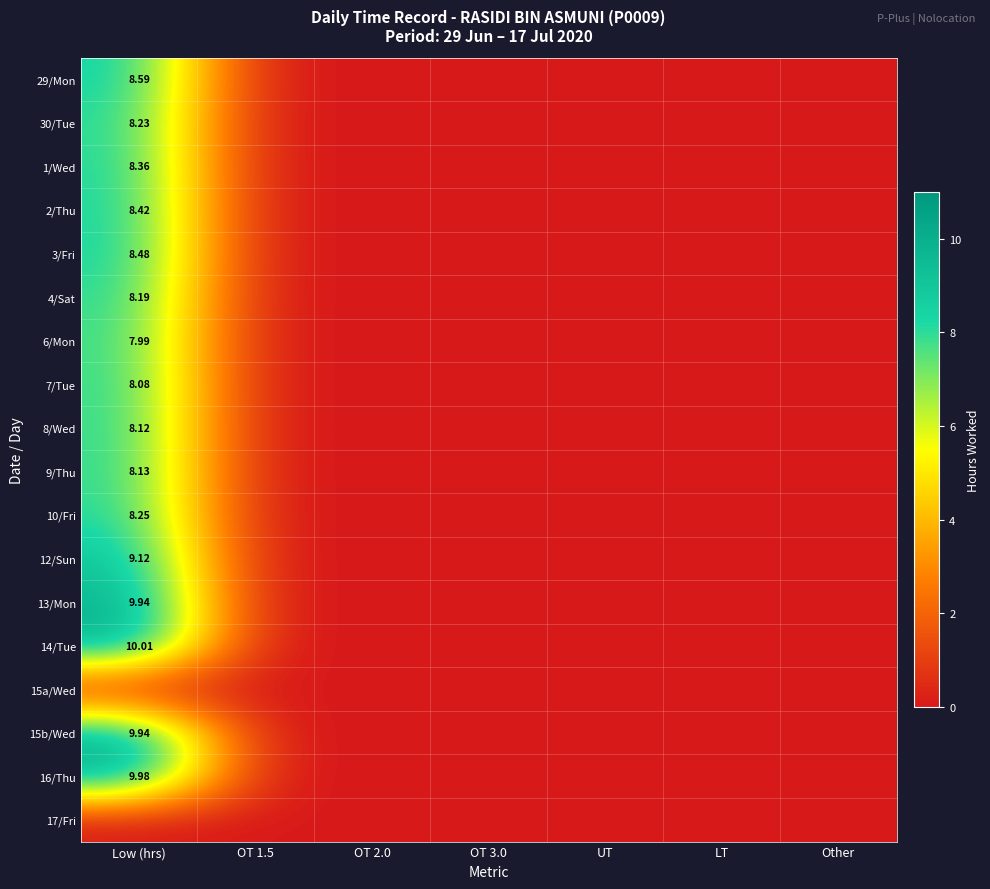

At how many categories does at least one series exceed 5?

1